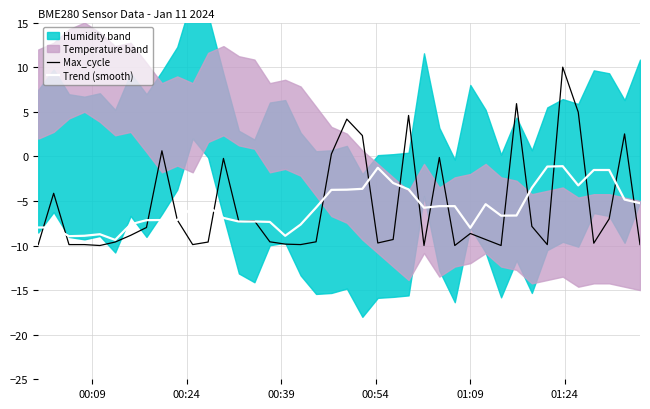

Rank the series by their average value, from highest to lowest.

Max_cycle, Trend (smooth)